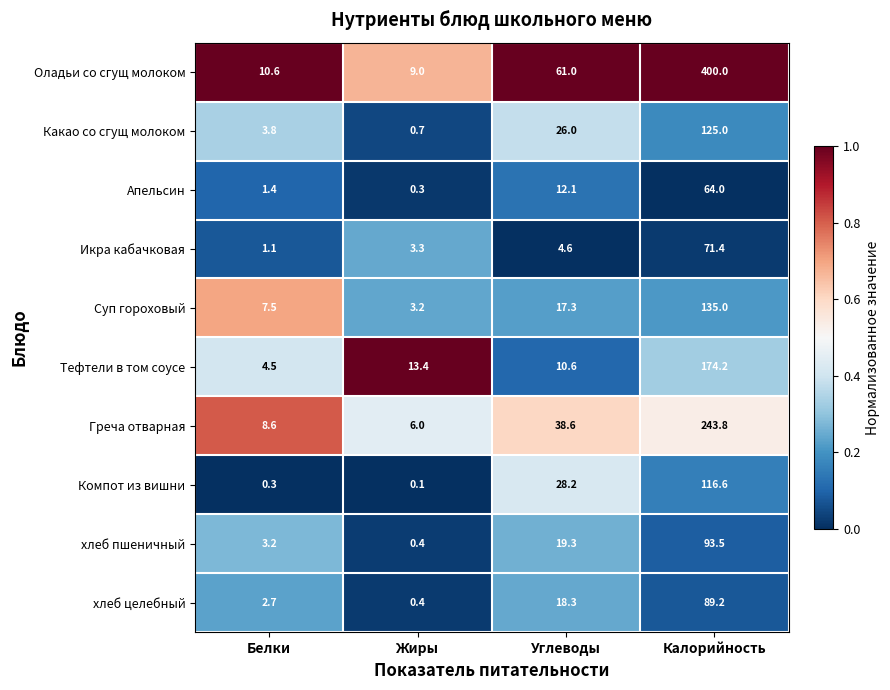

The value of Суп гороховый at Белки is 7.5. True or false?

True